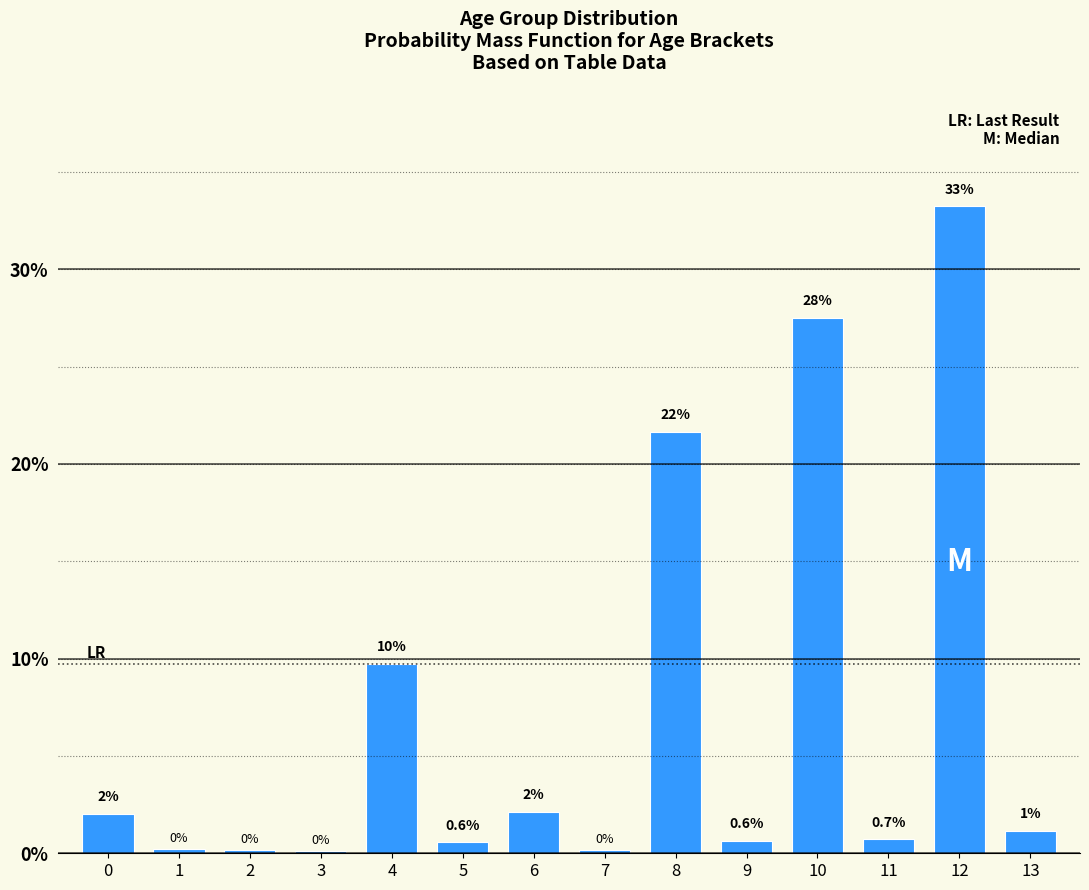

Are the bars horizontal?

No